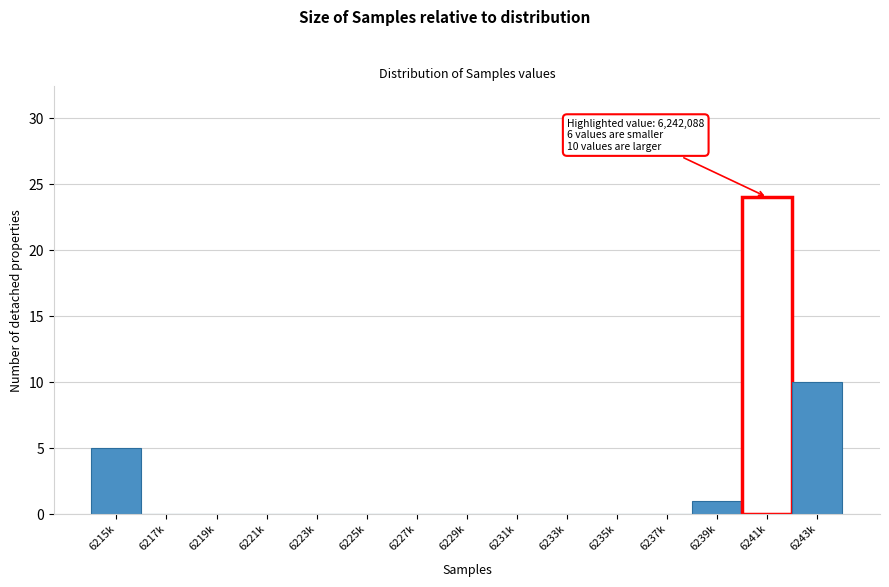

Reading left to right, what are all the values shown in this chart?

6215k=5	6217k=0	6219k=0	6221k=0	6223k=0	6225k=0	6227k=0	6229k=0	6231k=0	6233k=0	6235k=0	6237k=0	6239k=1	6241k=24	6243k=10